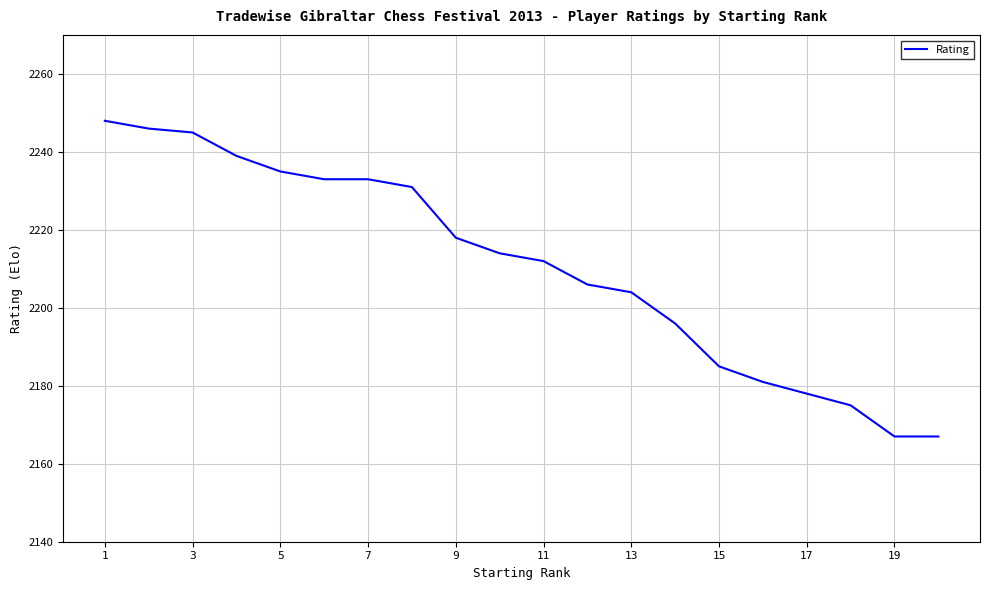

What is the difference between the maximum and minimum values?

81